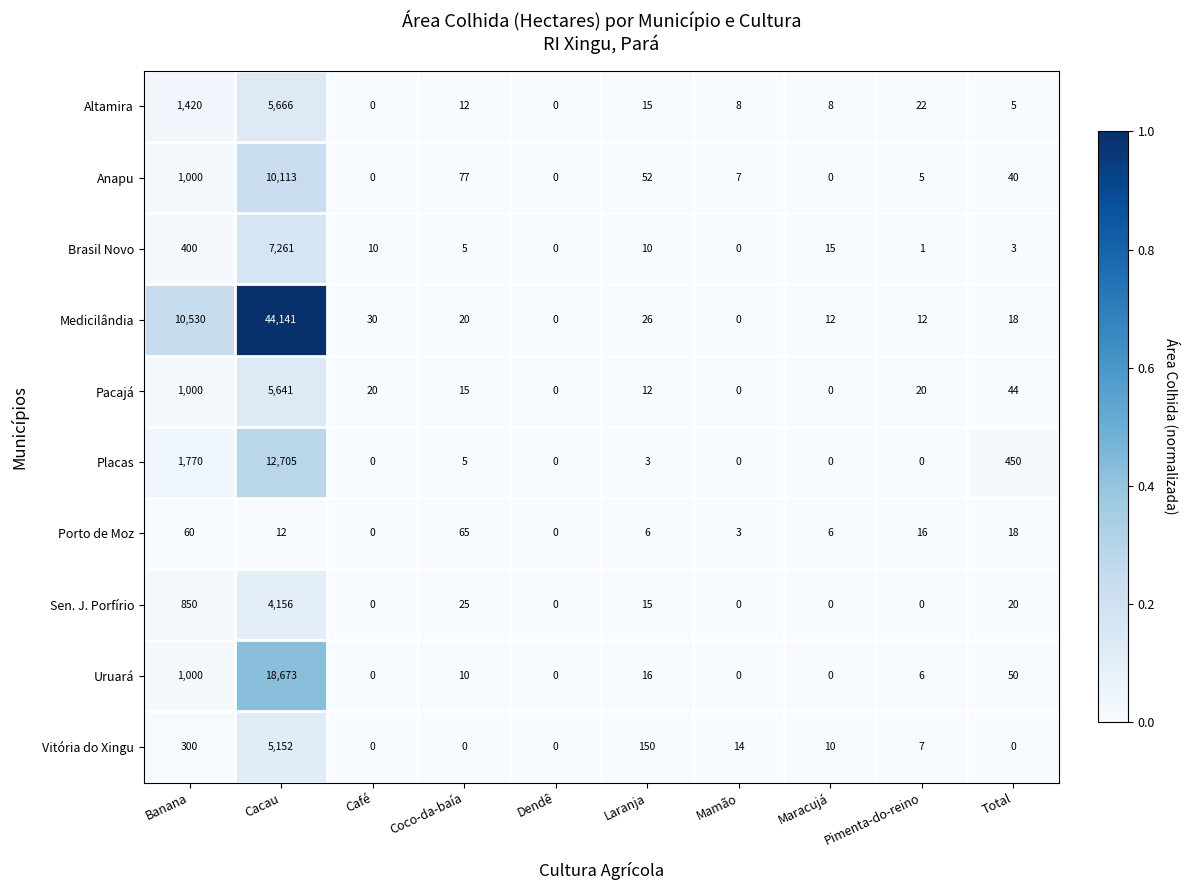

Rank the series by their maximum value, from lowest to highest.

Porto de Moz, Sen. J. Porfírio, Vitória do Xingu, Pacajá, Altamira, Brasil Novo, Anapu, Placas, Uruará, Medicilândia